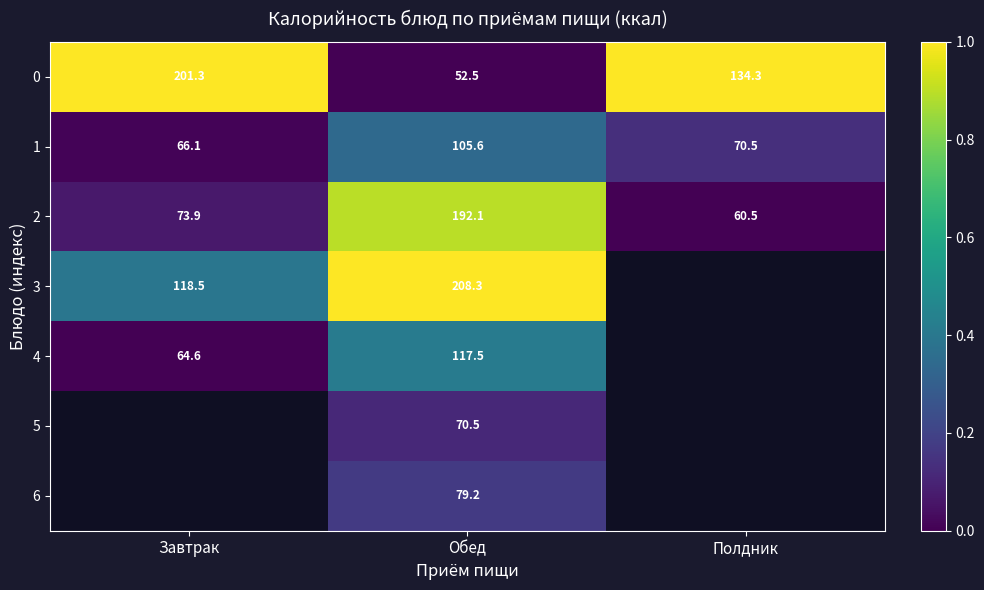

What is the total value across all series at Обед?

825.7